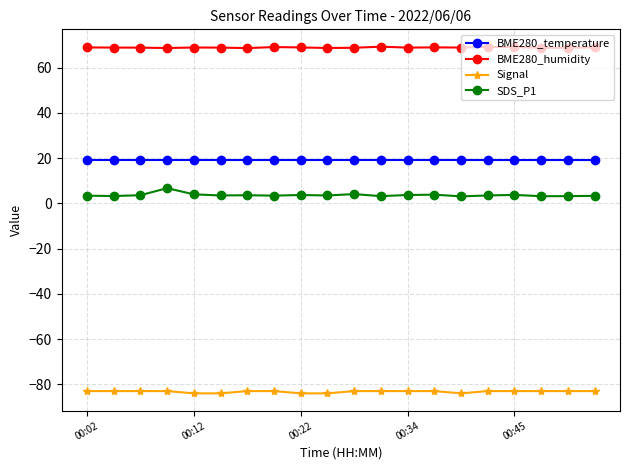

What is the sum of all SDS_P1 values?

73.6